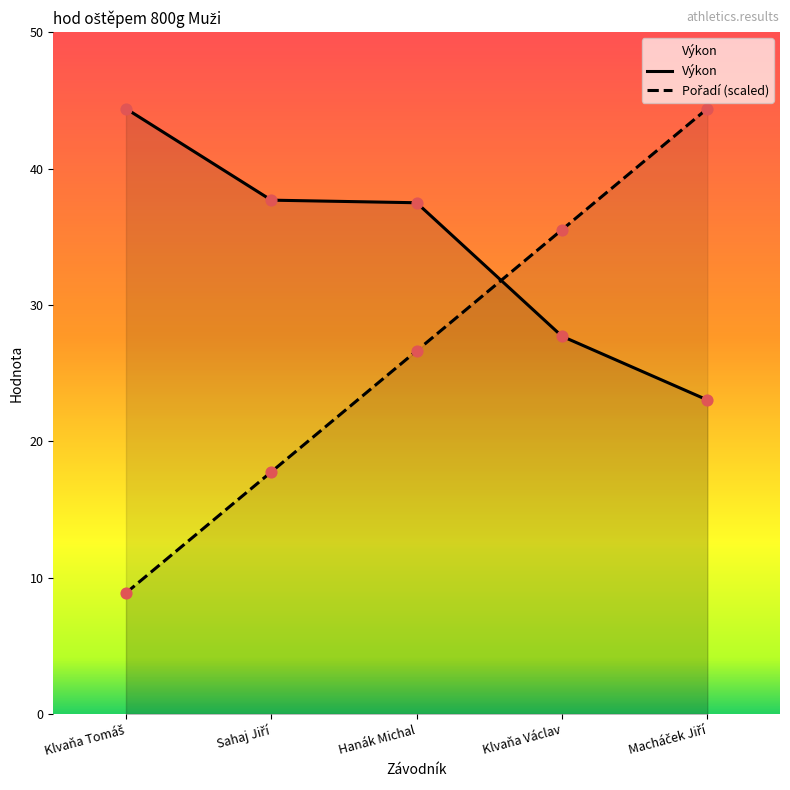

Which series contains the lowest Y value?

Pořadí (scaled)